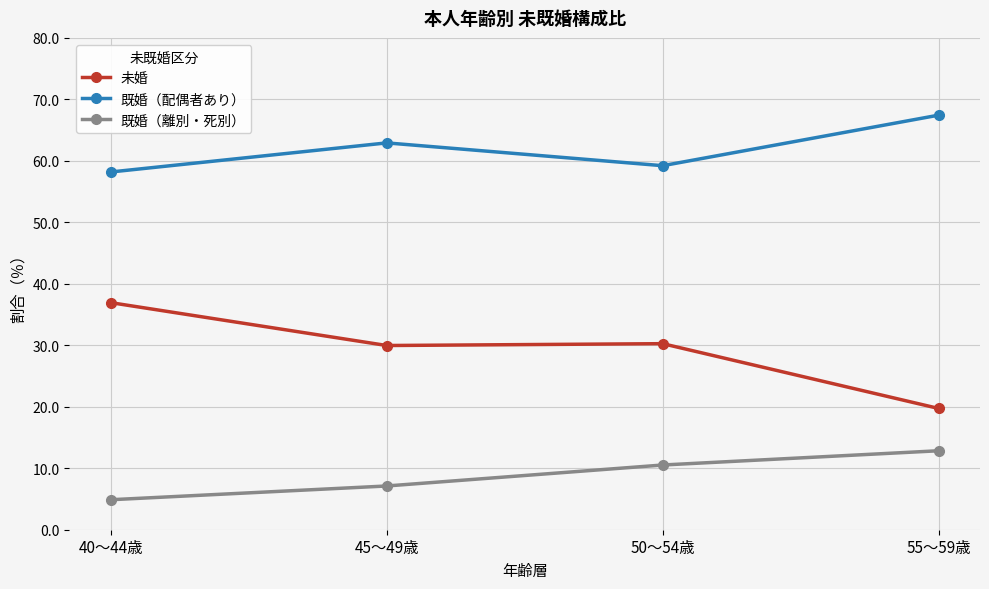

True or false: 既婚（離別・死別） and 既婚（配偶者あり） intersect in this chart.

False